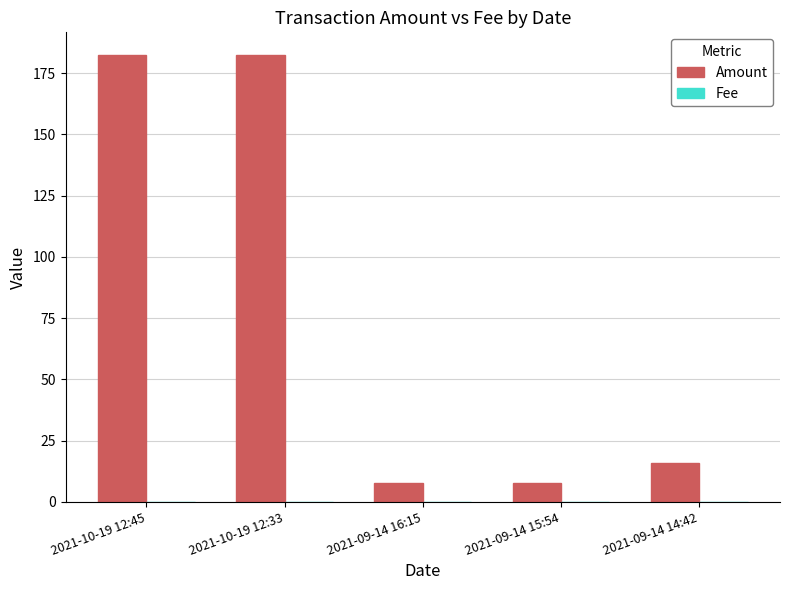

The value of Amount at 2021-09-14 16:15 is 7.8. True or false?

True